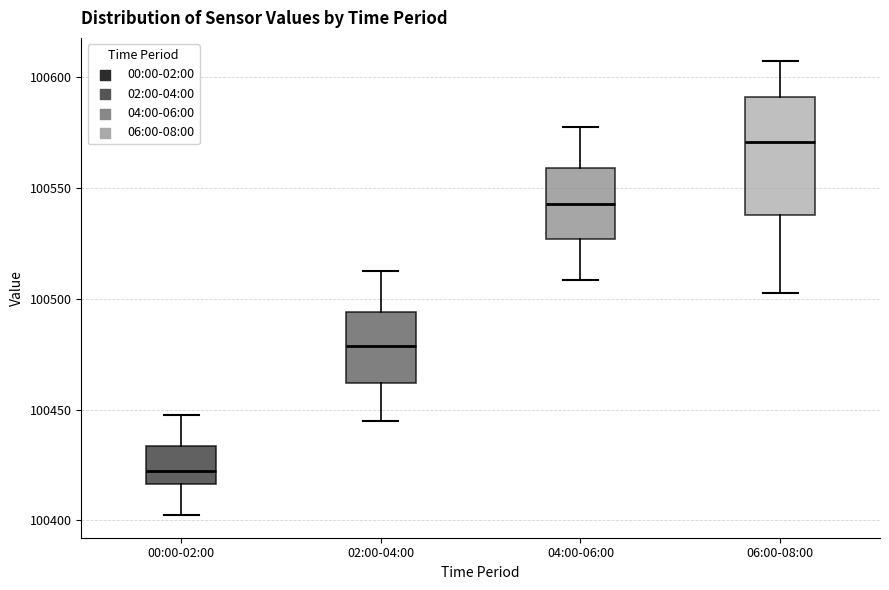

Which box's median line is the highest?

06:00-08:00